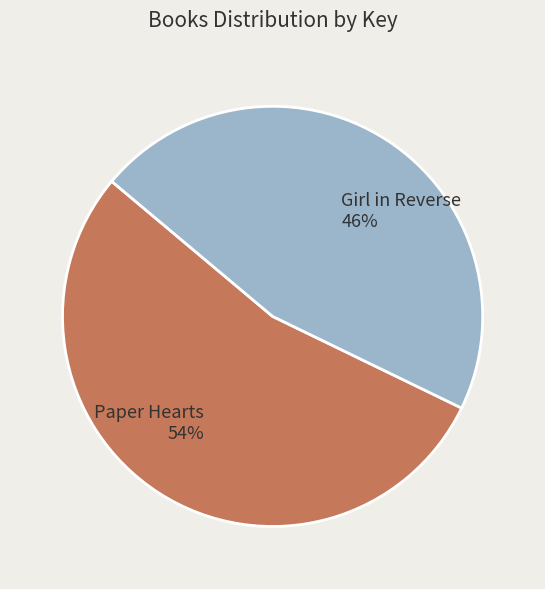

Rank the categories by value from lowest to highest.

Girl in Reverse, Paper Hearts